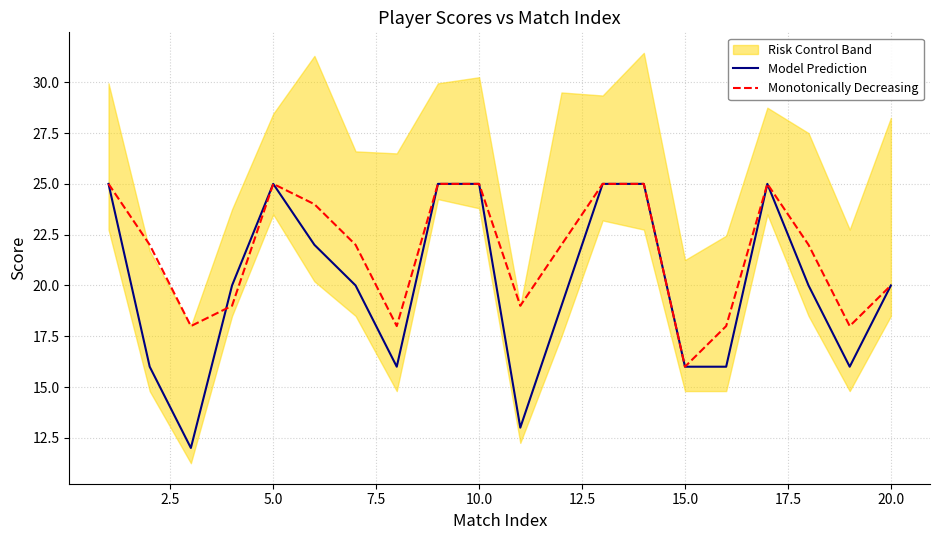

What value does the Model Prediction series have at 20.0, to the nearest 5?

20